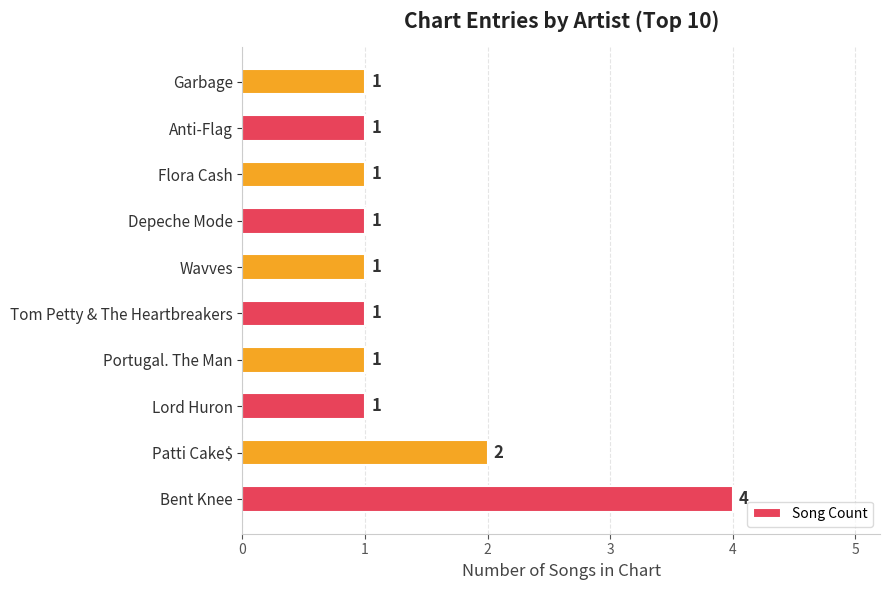

How many bars are there in total?

10